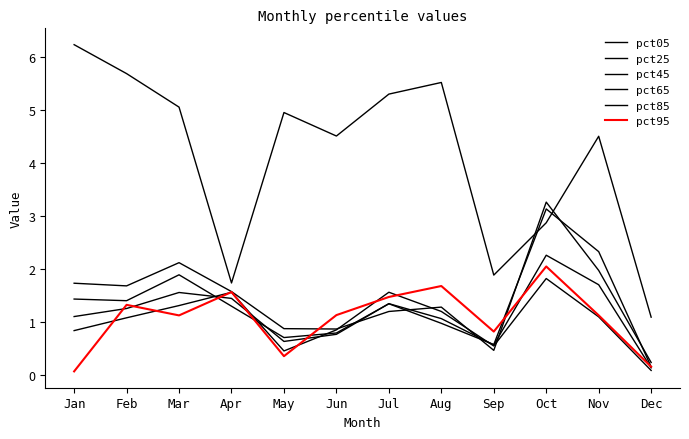

Does the chart display data point markers on the line(s)?

No